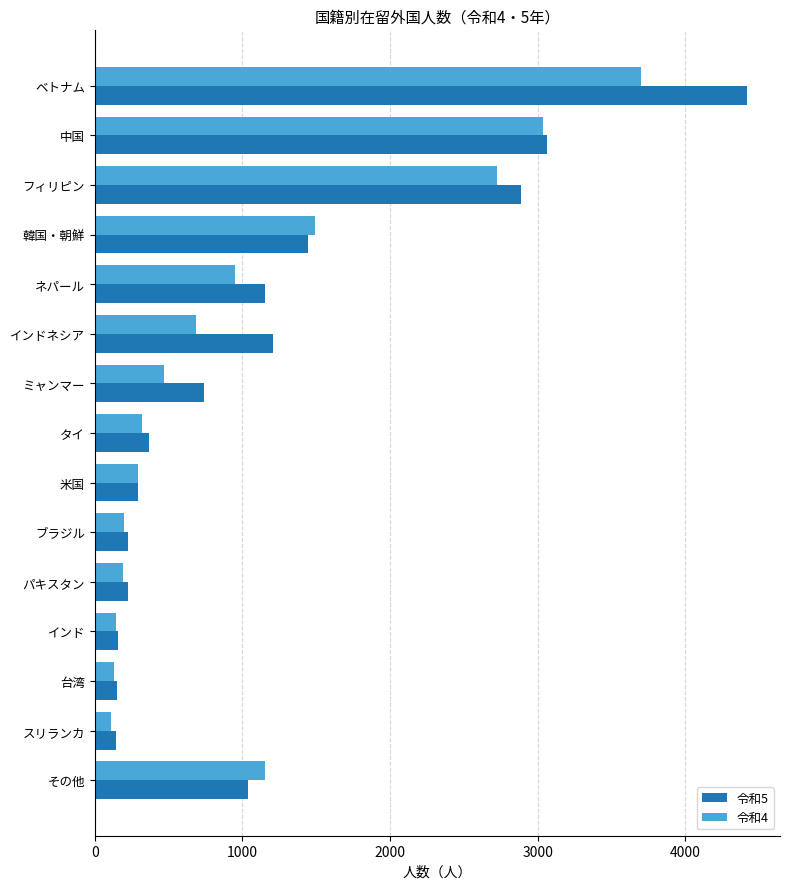

The value of 令和4 at インドネシア is 684. True or false?

True